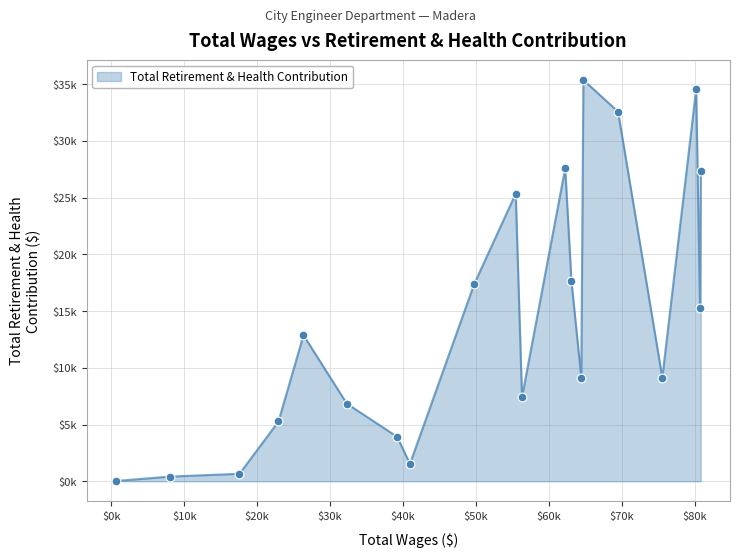

Is this an area chart (filled region under the line)?

Yes